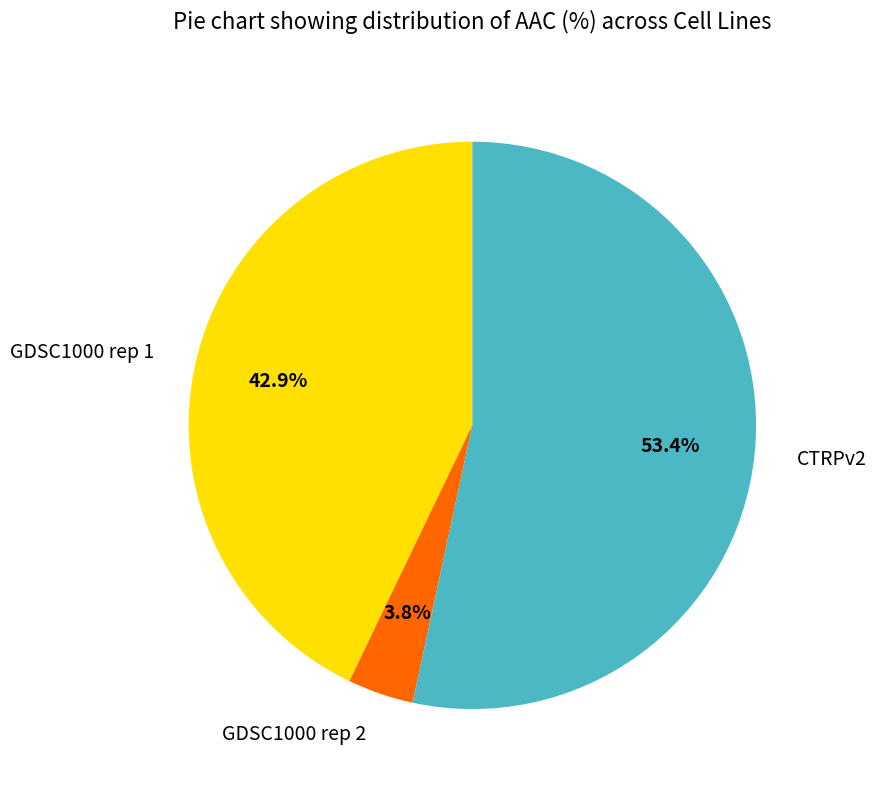

Rank the categories by value from highest to lowest.

CTRPv2, GDSC1000 rep 1, GDSC1000 rep 2